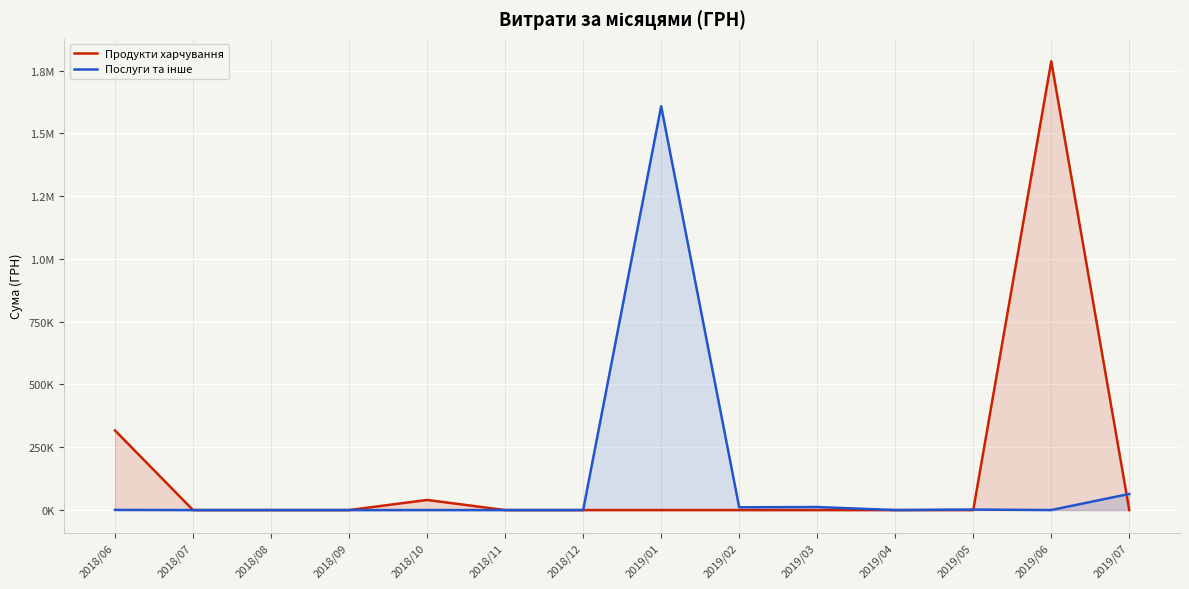

What is the difference between the highest and lowest values at 2019/03?

12063.6